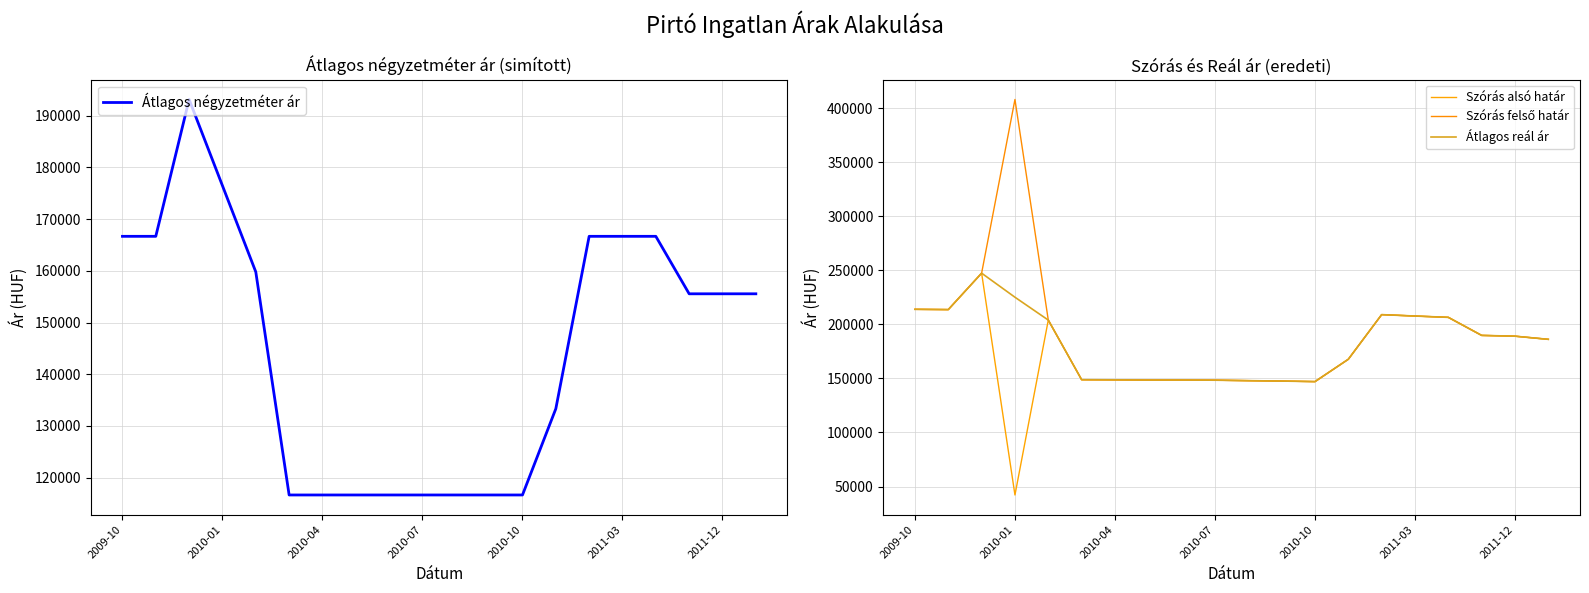

Reading right to left, list all the values displayed in this chart.

Átlagos négyzetméter ár: 155555	155555	155555	166666	166666	166666	133333	116666	116666	116666	116666	116666	116666	116666	116666	159786	176452	193119	166666	166666
Szórás alsó határ: 186186	189102	189832	206524	207746	209041	167756	147079	147583	147964	148389	148560	148518	148732	148860	203997	42203	247409	213705	213953
Szórás felső határ: 186186	189102	189832	206524	207746	209041	167756	147079	147583	147964	148389	148560	148518	148732	148860	203997	408085	247409	213705	213953
Átlagos reál ár: 186186	189102	189832	206524	207746	209041	167756	147079	147583	147964	148389	148560	148518	148732	148860	203997	225144	247409	213705	213953